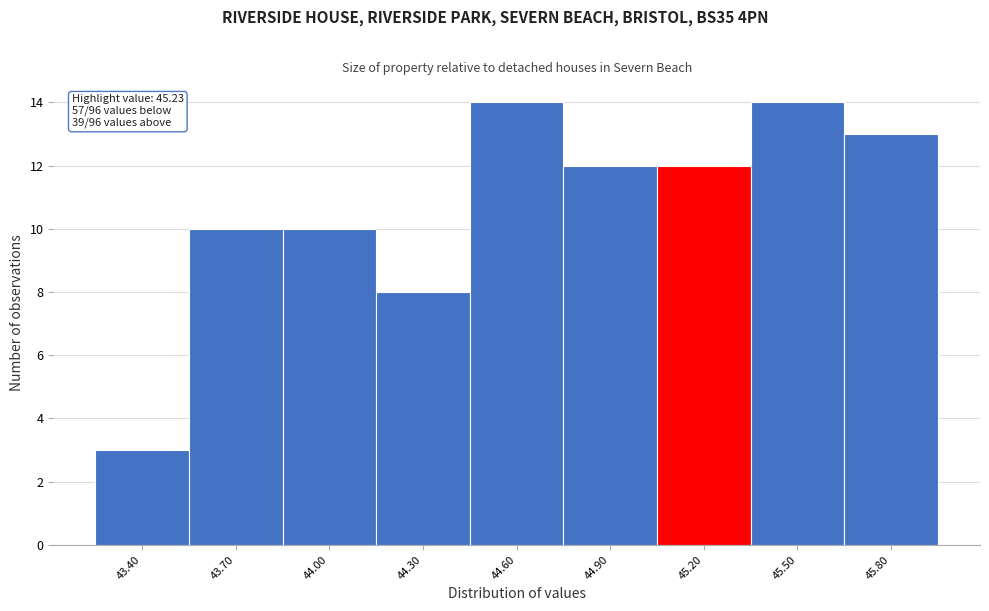

Reading left to right, what are all the values shown in this chart?

3	10	10	8	14	12	12	14	13